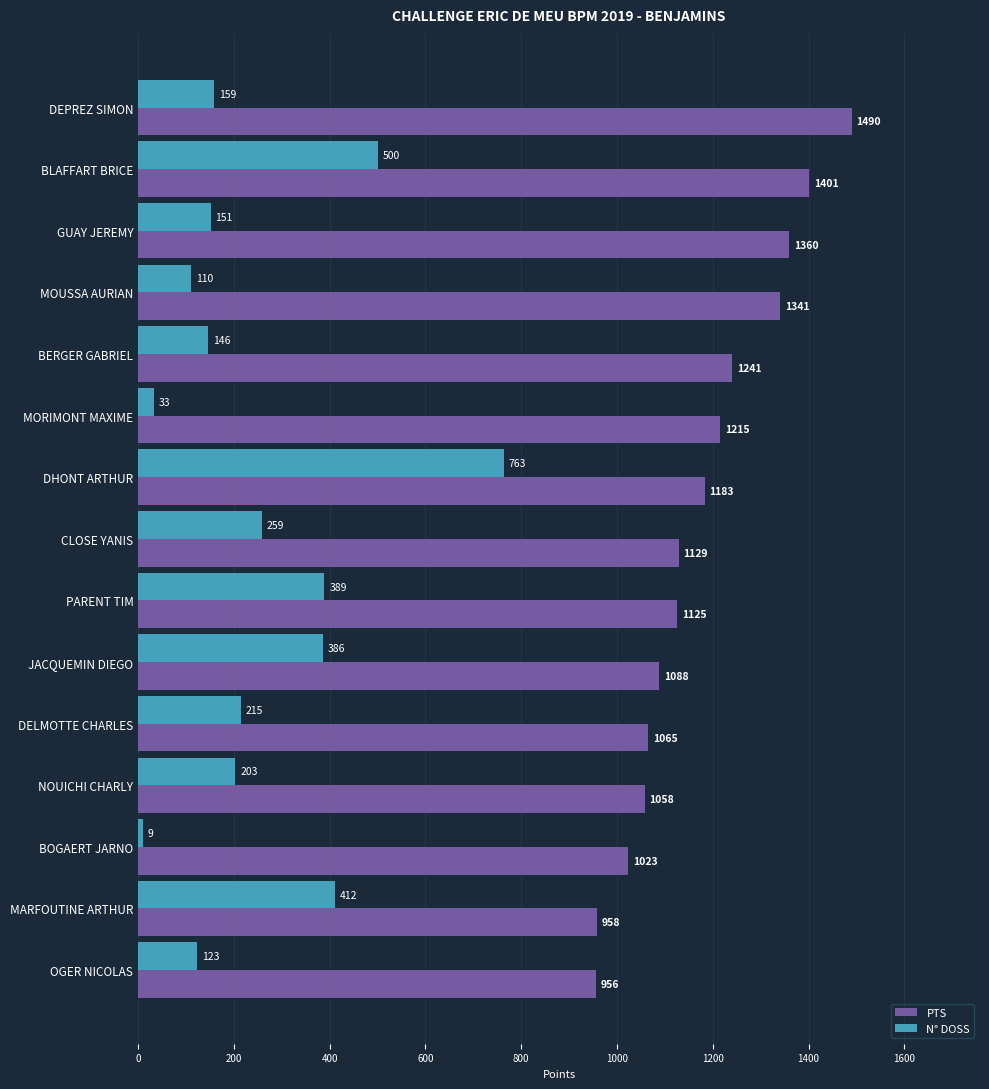

At which category is the sum across all series the highest?

DHONT ARTHUR